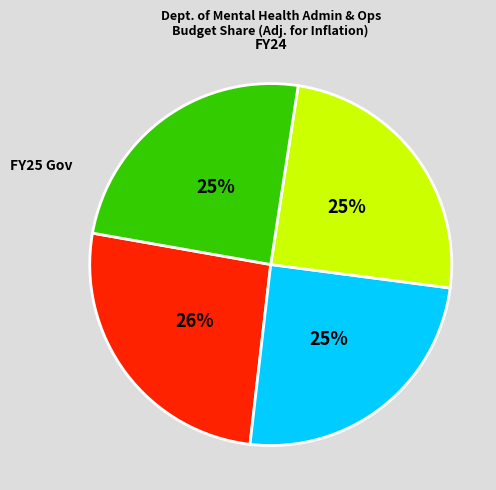

Is there any slice that represents more than half of the pie?

No